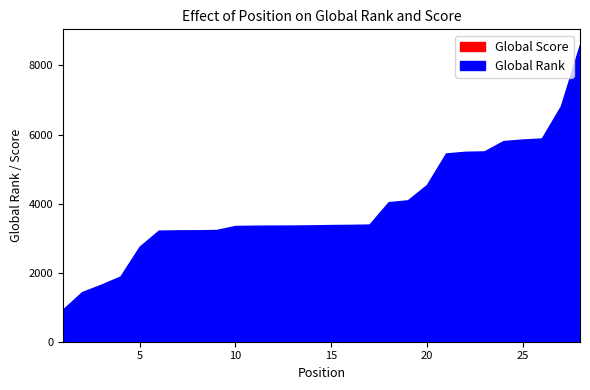

True or false: Global Score has more than 2 points higher than both neighbors.

False